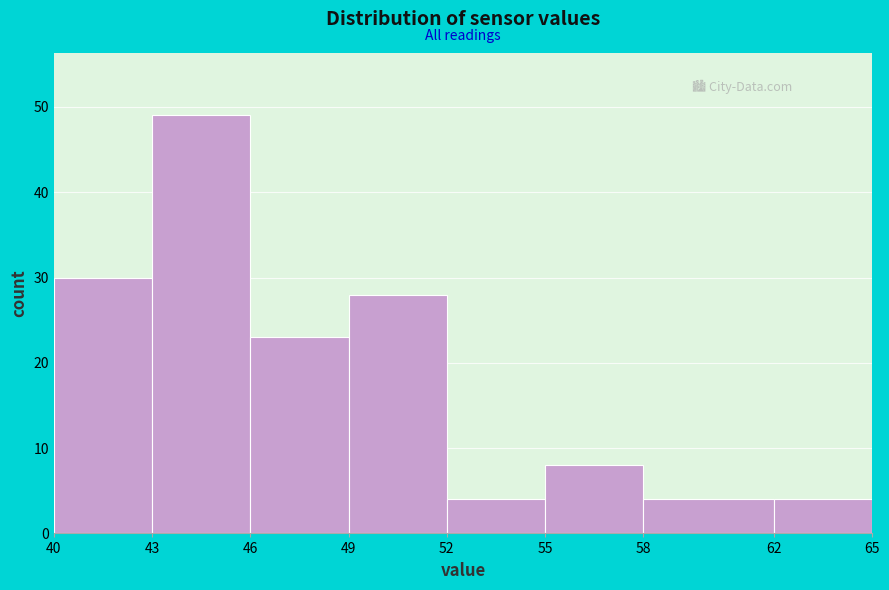

What is the height of the bar covering 55 to 58 on the x-axis? The values are not printed on the chart, so give them approximately, as read against the axis.

8